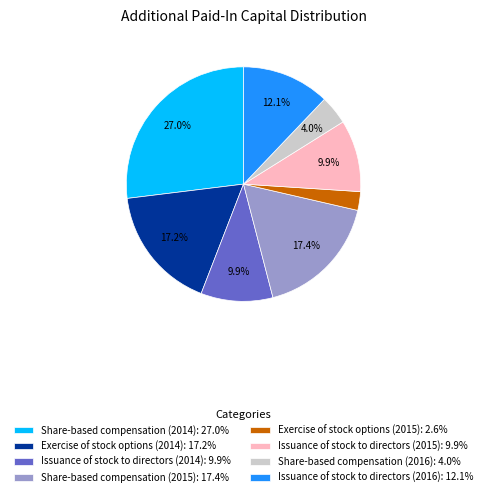

Is Issuance of stock to directors (2015) the majority of the pie?

No